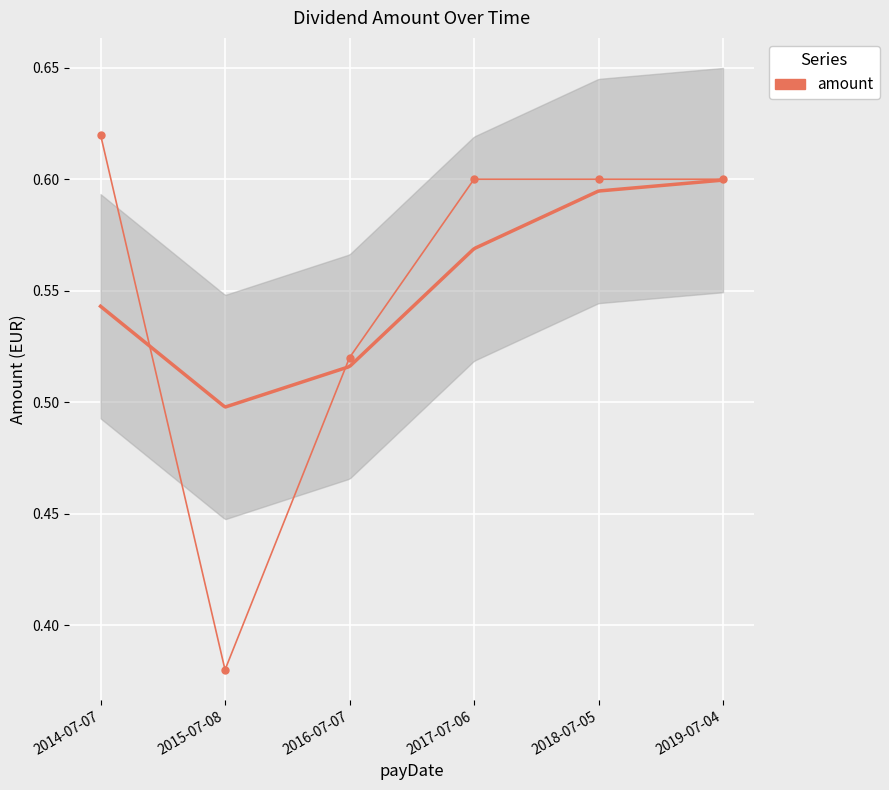

Is it true that the value at 2016-07-07 is 0.5?

True